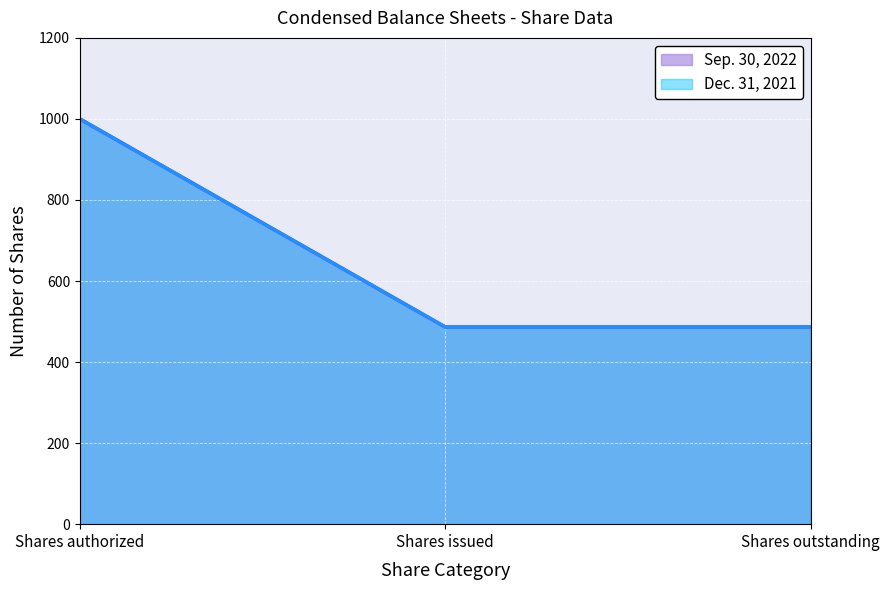

Does the chart display data point markers on the line(s)?

No